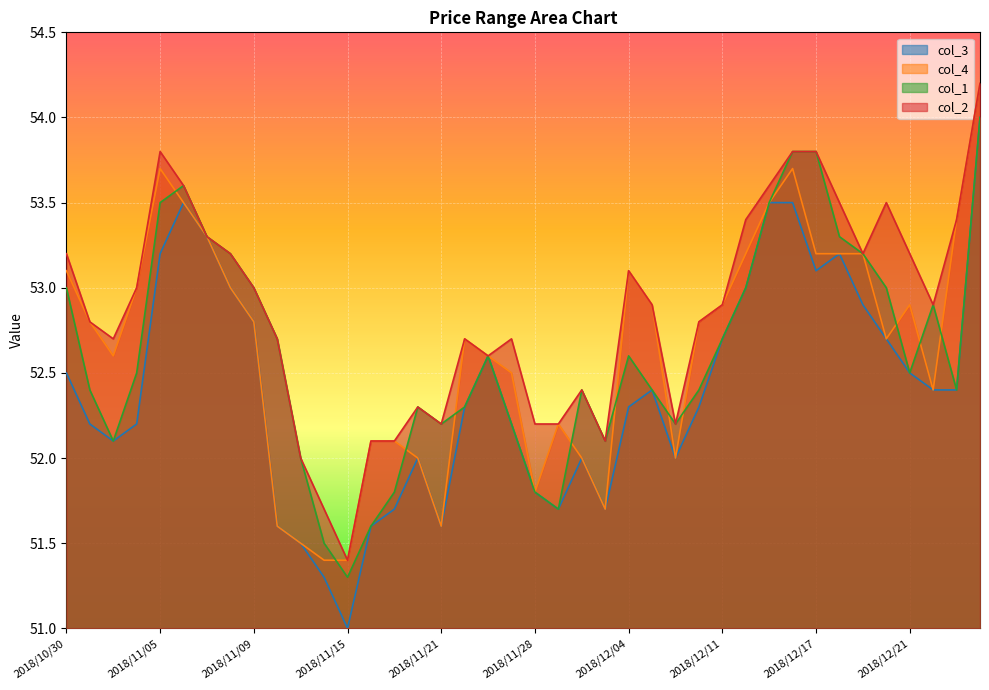

How many lines are shown in the chart?

4